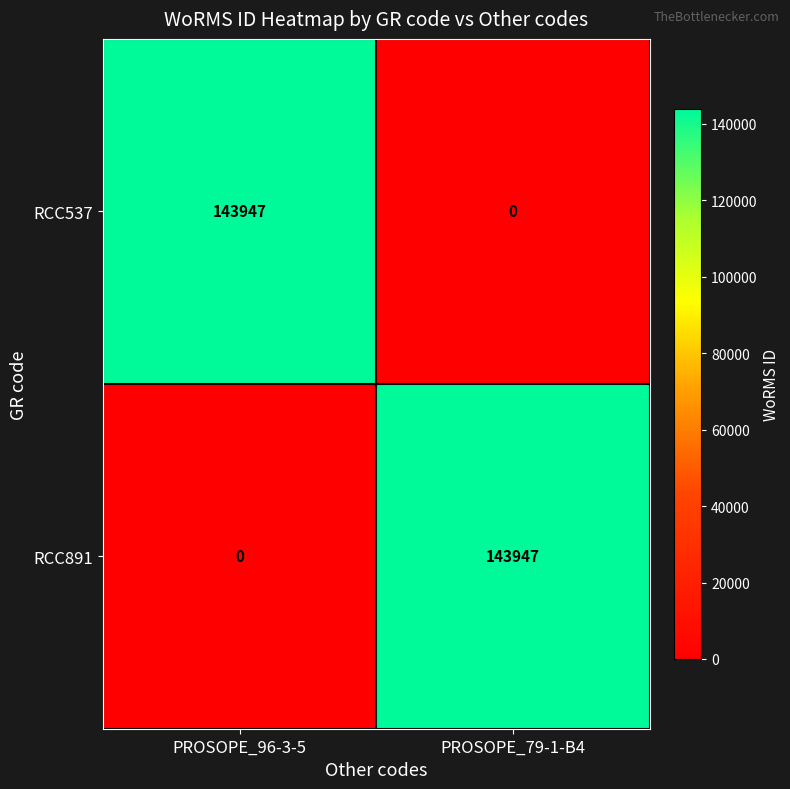

What is the difference between the highest and lowest values at PROSOPE_79-1-B4?

143947